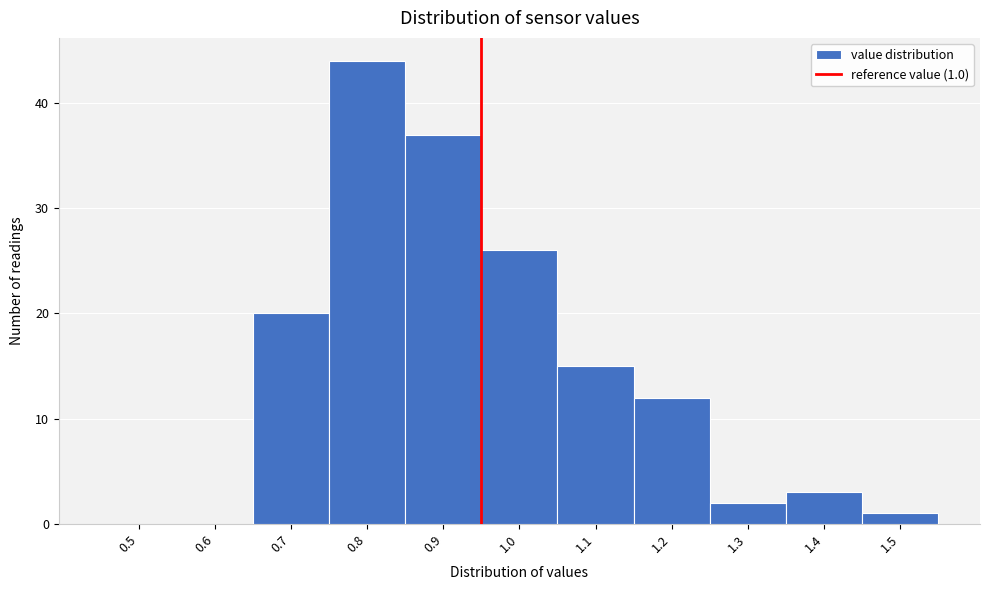

Reading left to right, extract all data points from this chart.

0.5=0	0.6=0	0.7=20	0.8=44	0.9=37	1.0=26	1.1=15	1.2=12	1.3=2	1.4=3	1.5=1